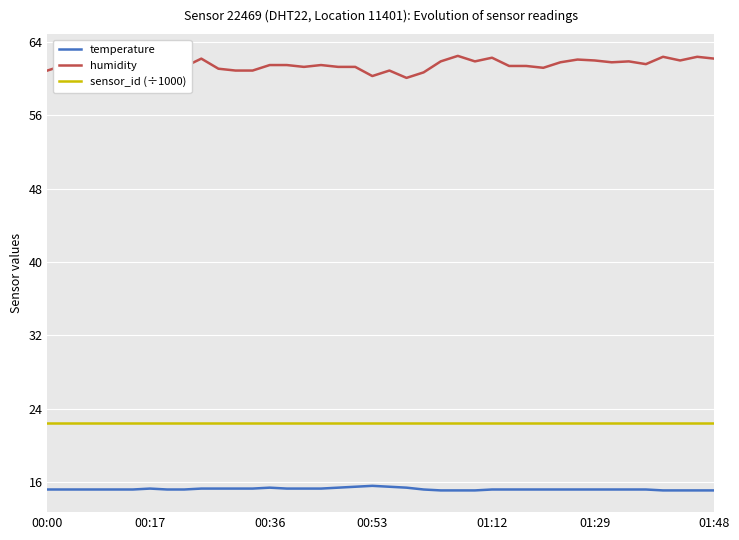

Rank the series by their average value, from lowest to highest.

temperature, sensor_id (÷1000), humidity